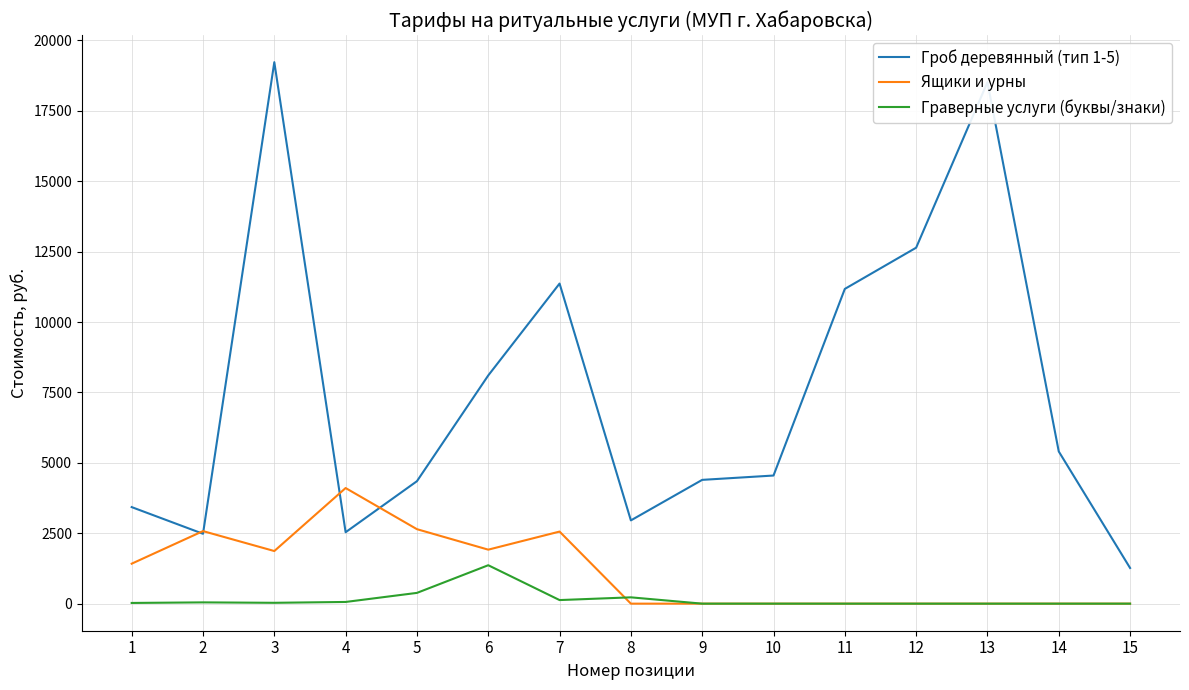

How many lines are shown in the chart?

3